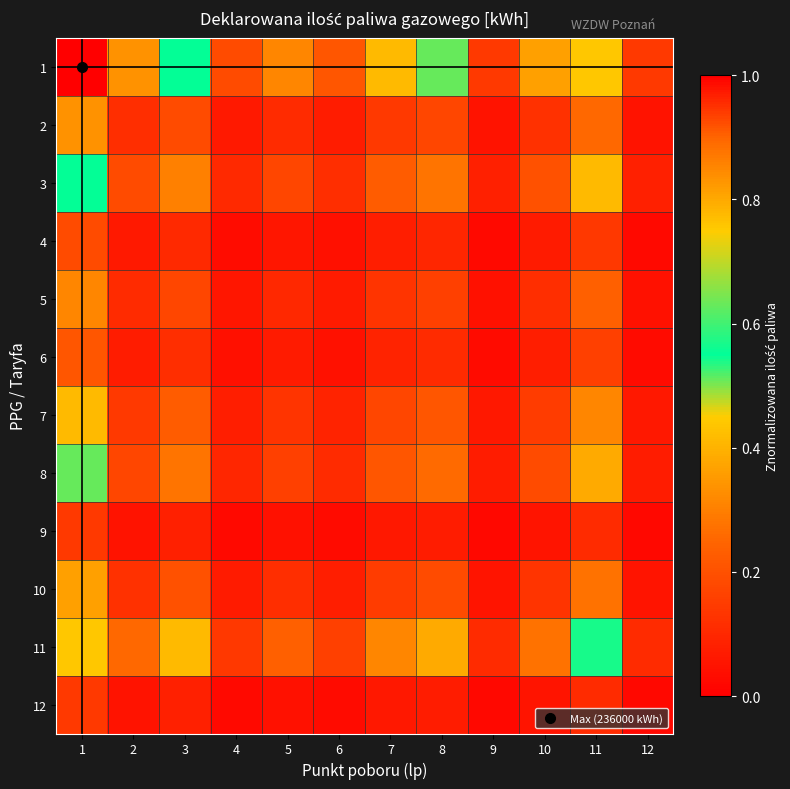

Reading right to left, what are all the values shown in this chart?

1: 12=0.1	11=0.8	10=0.4	9=0.1	8=0.5	7=0.4	6=0.2	5=0.3	4=0.2	3=0.6	2=0.3	1=1.0
2: 12=0.0	11=0.3	10=0.1	9=0.0	8=0.2	7=0.1	6=0.1	5=0.1	4=0.1	3=0.2	2=0.1	1=0.3
3: 12=0.1	11=0.4	10=0.2	9=0.1	8=0.3	7=0.2	6=0.1	5=0.2	4=0.1	3=0.3	2=0.2	1=0.6
4: 12=0.0	11=0.1	10=0.1	9=0.0	8=0.1	7=0.1	6=0.0	5=0.1	4=0.0	3=0.1	2=0.1	1=0.2
5: 12=0.0	11=0.2	10=0.1	9=0.0	8=0.2	7=0.1	6=0.1	5=0.1	4=0.1	3=0.2	2=0.1	1=0.3
6: 12=0.0	11=0.2	10=0.1	9=0.0	8=0.1	7=0.1	6=0.0	5=0.1	4=0.0	3=0.1	2=0.1	1=0.2
7: 12=0.1	11=0.3	10=0.2	9=0.1	8=0.2	7=0.2	6=0.1	5=0.1	4=0.1	3=0.2	2=0.1	1=0.4
8: 12=0.1	11=0.4	10=0.2	9=0.1	8=0.3	7=0.2	6=0.1	5=0.2	4=0.1	3=0.3	2=0.2	1=0.5
9: 12=0.0	11=0.1	10=0.1	9=0.0	8=0.1	7=0.1	6=0.0	5=0.0	4=0.0	3=0.1	2=0.0	1=0.1
10: 12=0.1	11=0.3	10=0.1	9=0.1	8=0.2	7=0.2	6=0.1	5=0.1	4=0.1	3=0.2	2=0.1	1=0.4
11: 12=0.1	11=0.6	10=0.3	9=0.1	8=0.4	7=0.3	6=0.2	5=0.2	4=0.1	3=0.4	2=0.3	1=0.8
12: 12=0.0	11=0.1	10=0.1	9=0.0	8=0.1	7=0.1	6=0.0	5=0.0	4=0.0	3=0.1	2=0.0	1=0.1